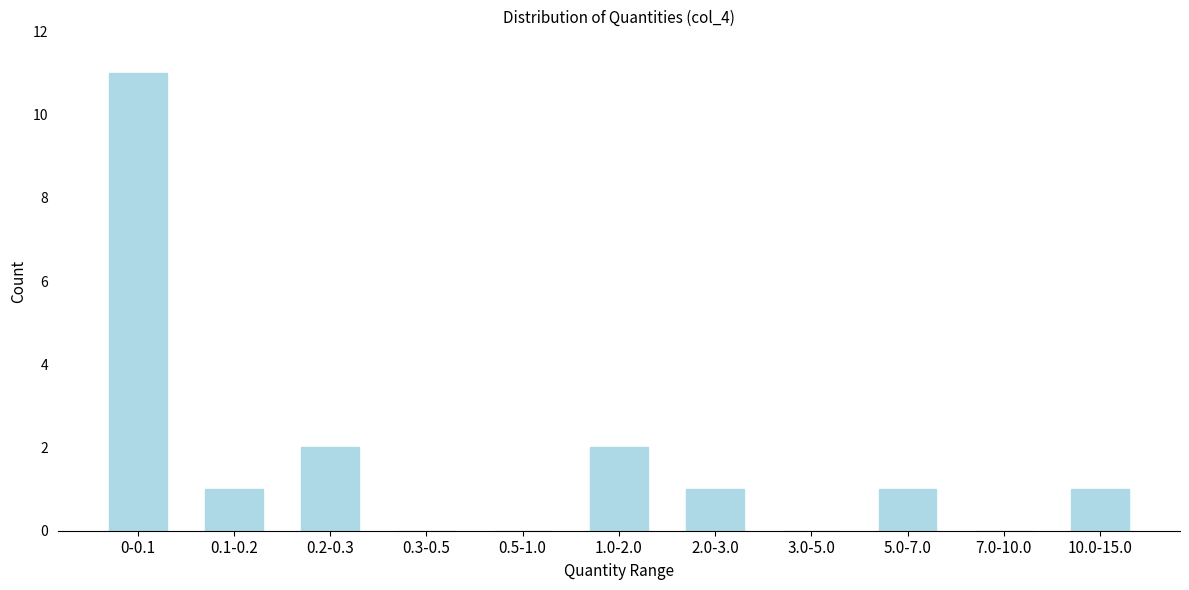

Reading left to right, list all the values displayed in this chart.

0-0.1=11	0.1-0.2=1	0.2-0.3=2	0.3-0.5=0	0.5-1.0=0	1.0-2.0=2	2.0-3.0=1	3.0-5.0=0	5.0-7.0=1	7.0-10.0=0	10.0-15.0=1